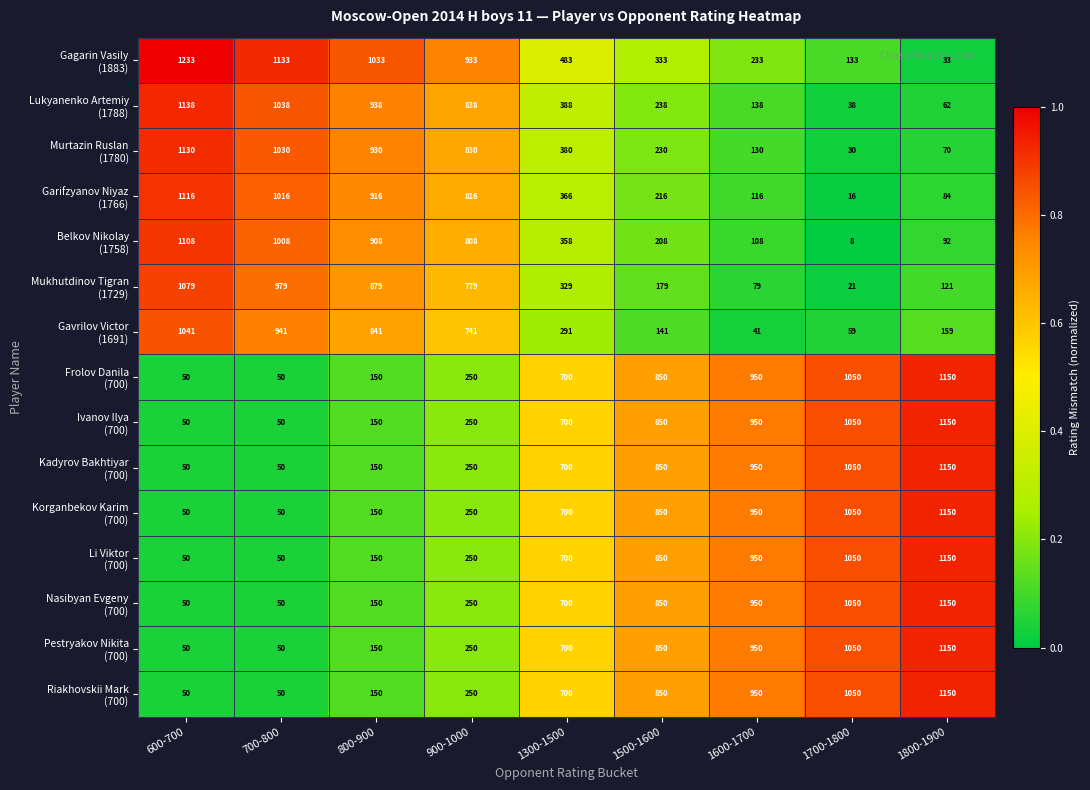

What is the total value across all series at 1700-1800?

8705